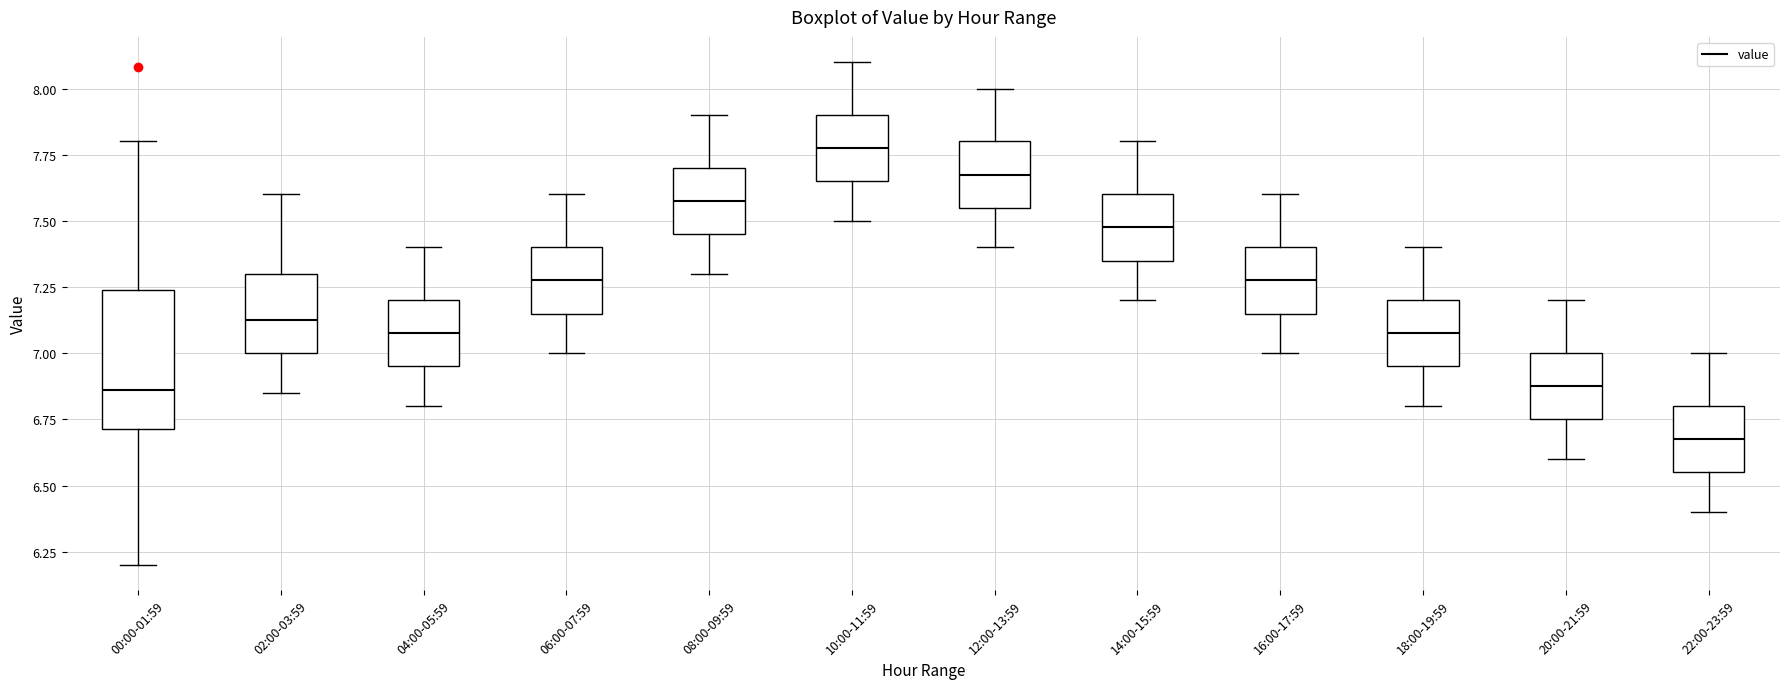

Which box is the tallest, from its lower edge to its upper edge?

00:00-01:59